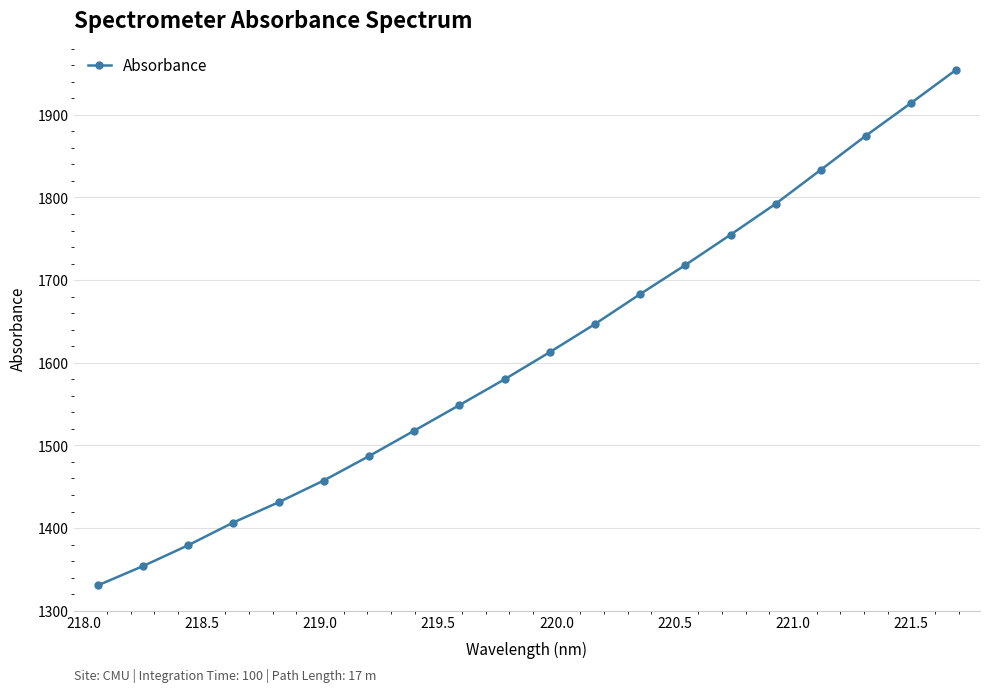

Is this an area chart (filled region under the line)?

No